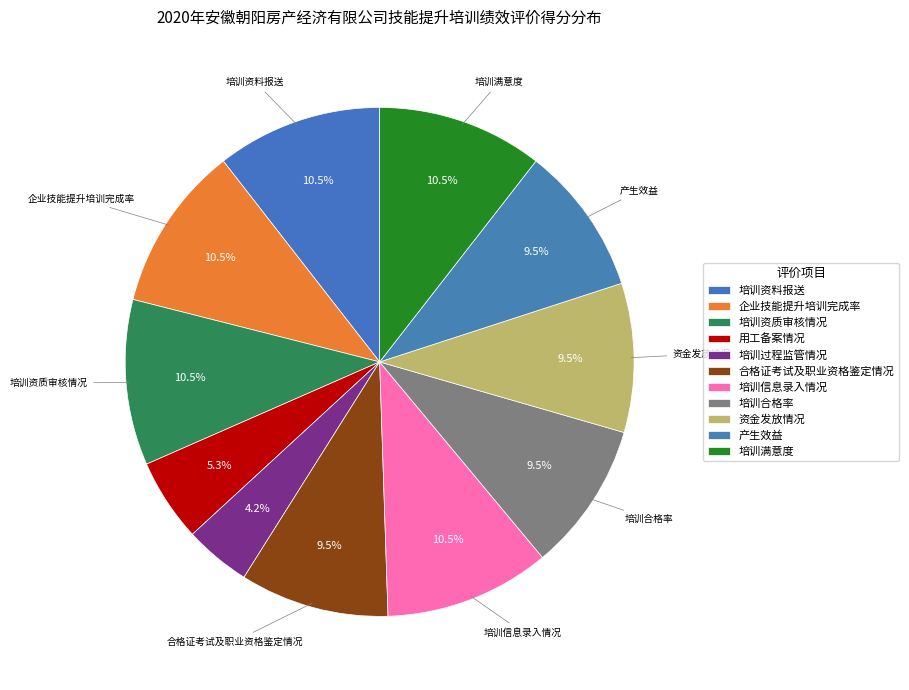

To the nearest percent, what is the combined percentage of 培训满意度 and 企业技能提升培训完成率?

21%